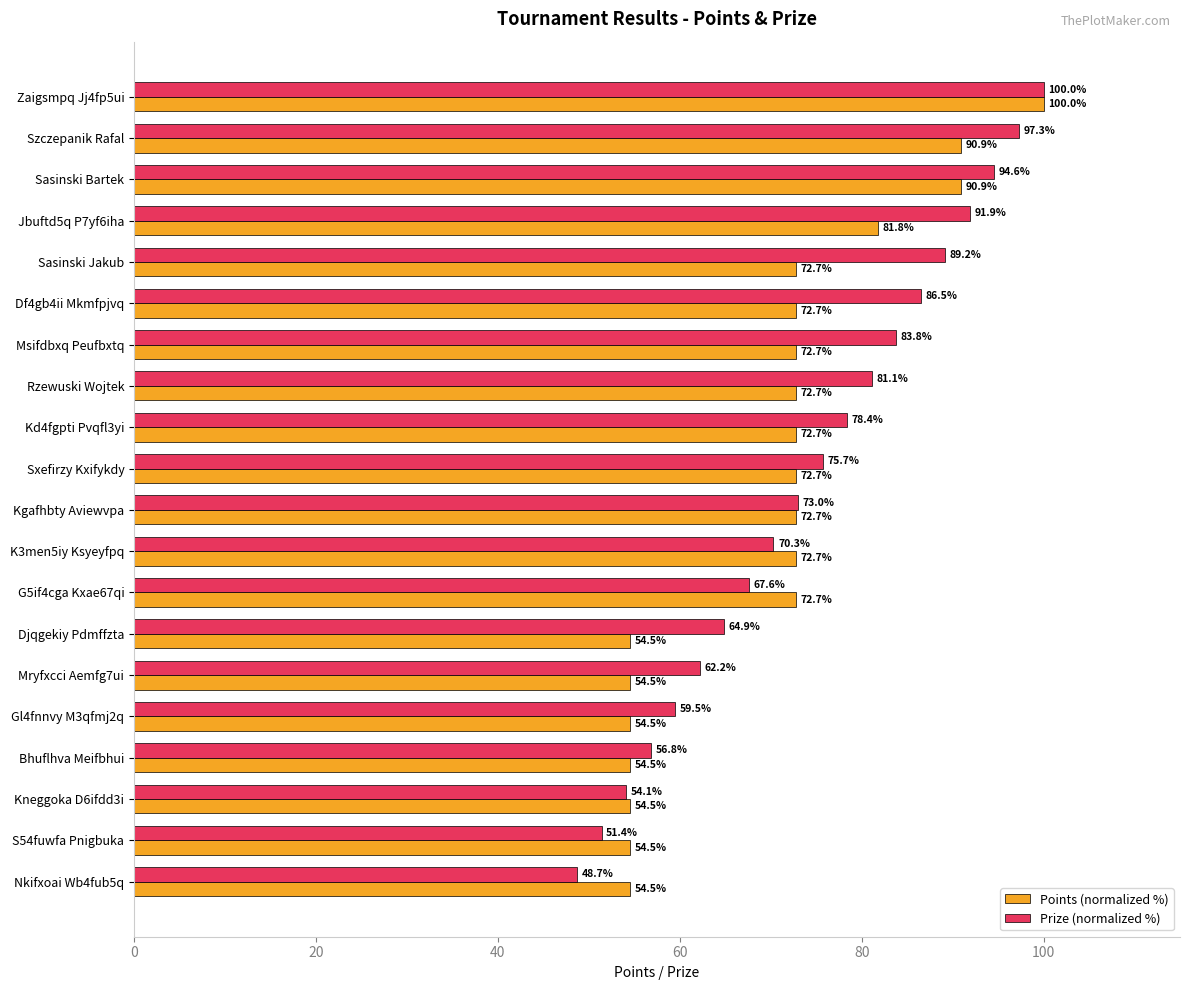

What is the minimum value shown in the chart?

48.7